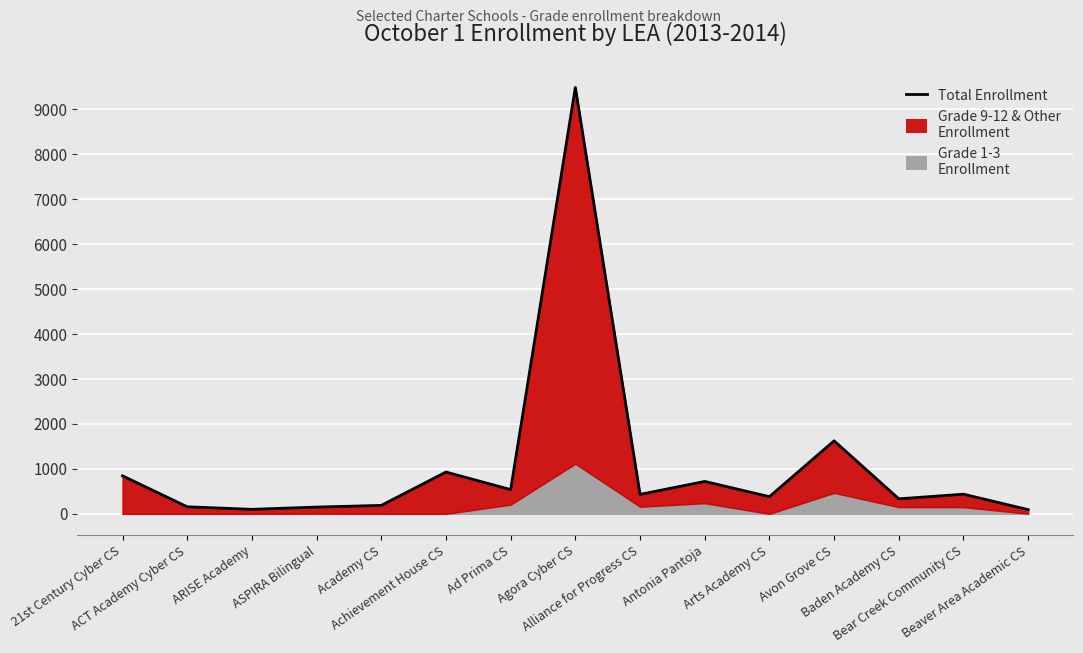

At which category does the chart reach its peak across all series?

Agora Cyber CS